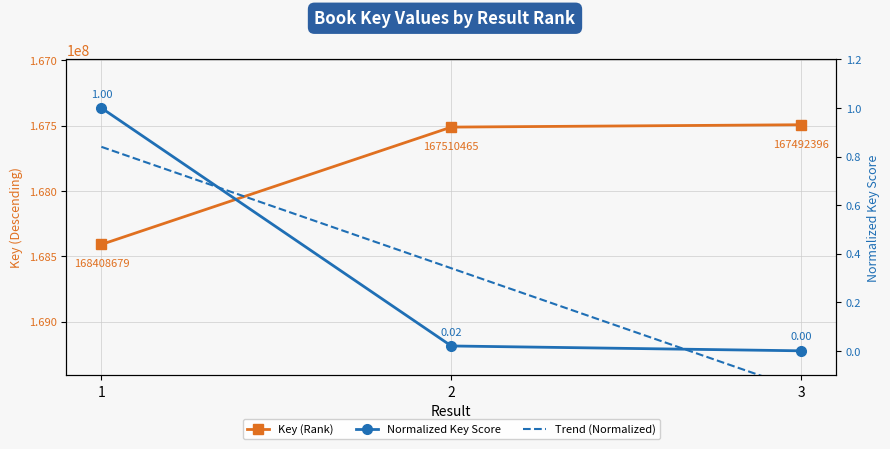

The Trend (Normalized) series shows 1.1 at 1. True or false?

False